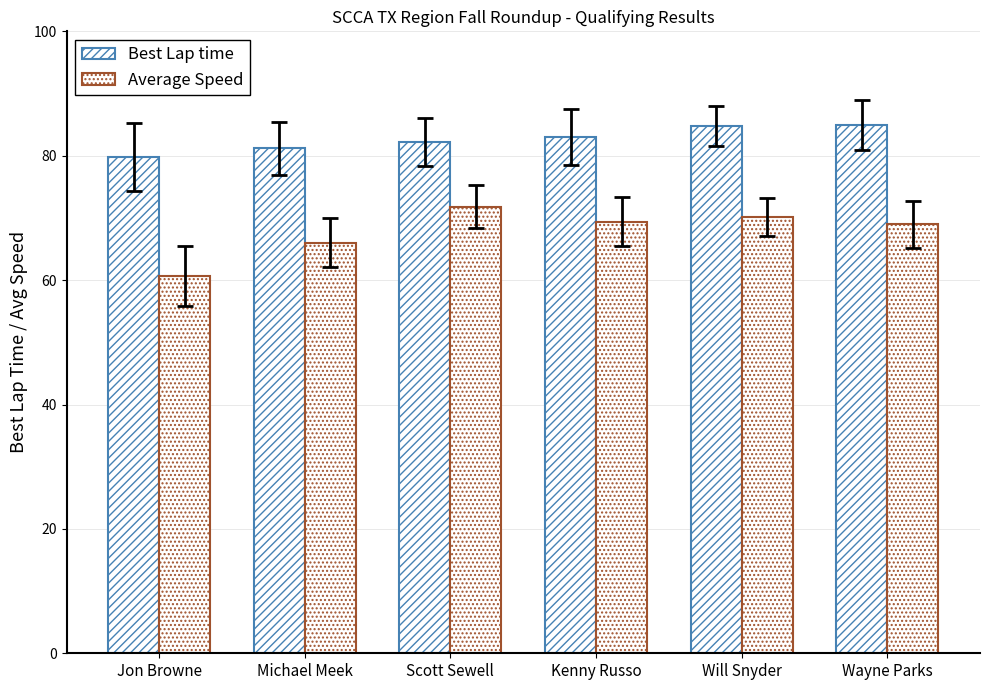

Where is Average Speed nearest to the value 66?

Michael Meek